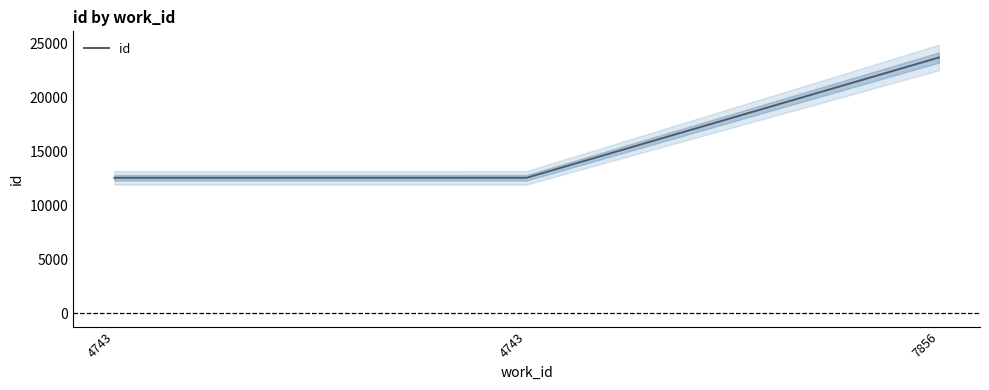

Read the value at 4743, to the nearest 50.

12550